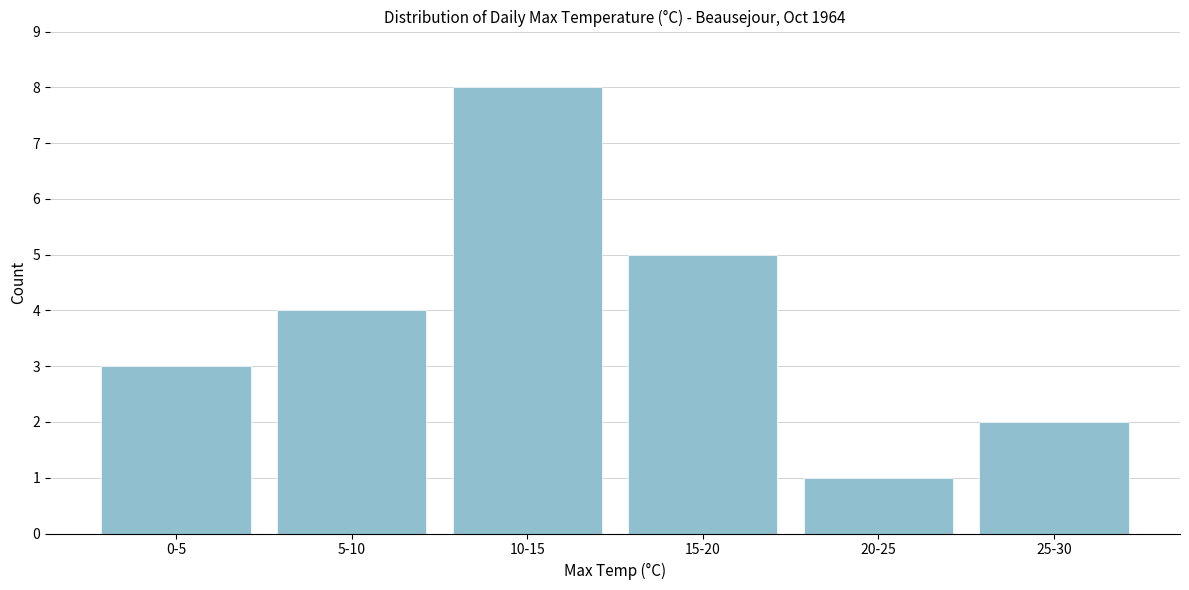

Reading left to right, what are all the values shown in this chart?

0-5=3	5-10=4	10-15=8	15-20=5	20-25=1	25-30=2